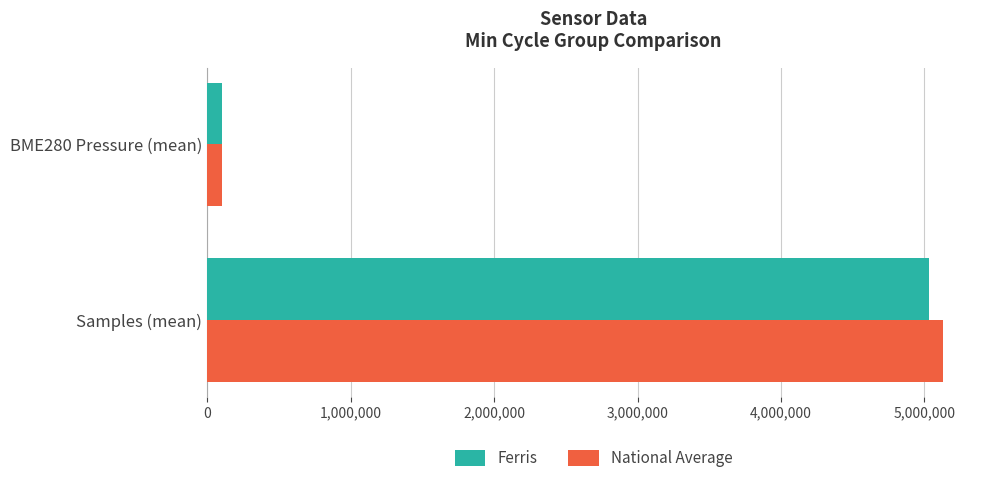

Is it true that National Average equals 5130844.0 at Samples (mean)?

True